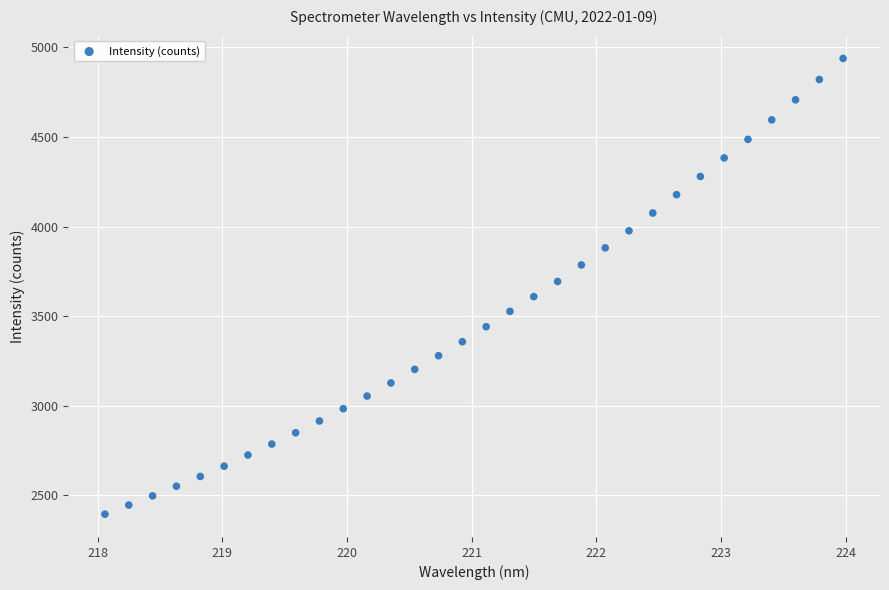

What is the range of X values (max minus min)?

5.9